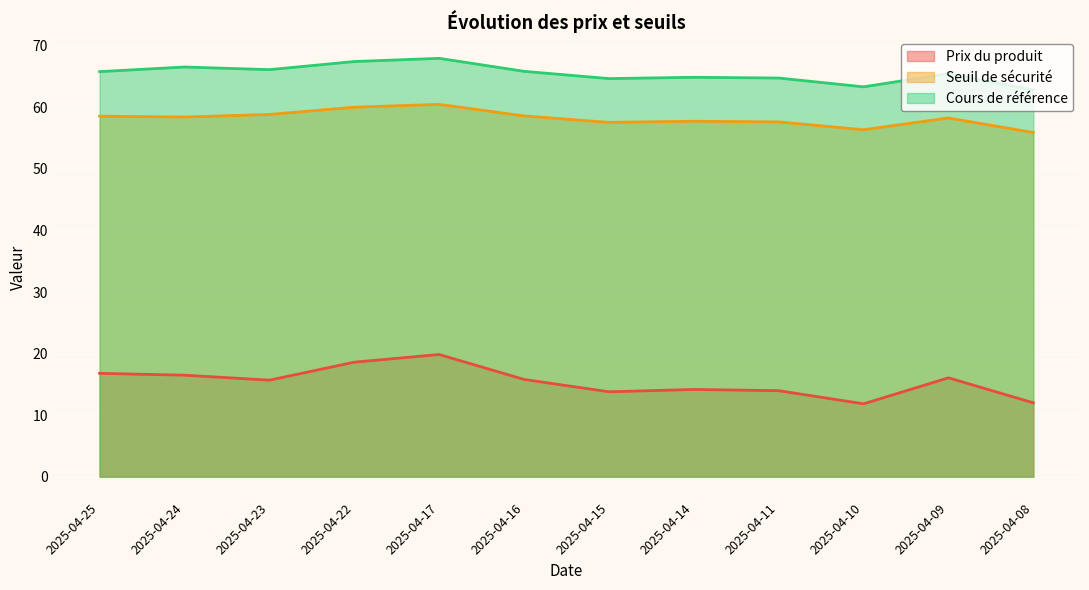

True or false: Cours de référence has more than 1 points higher than both neighbors.

True